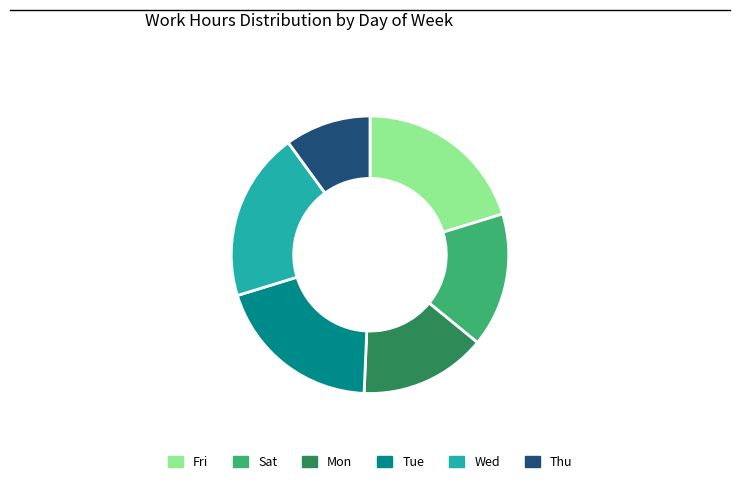

Which slice is the smallest?

Thu